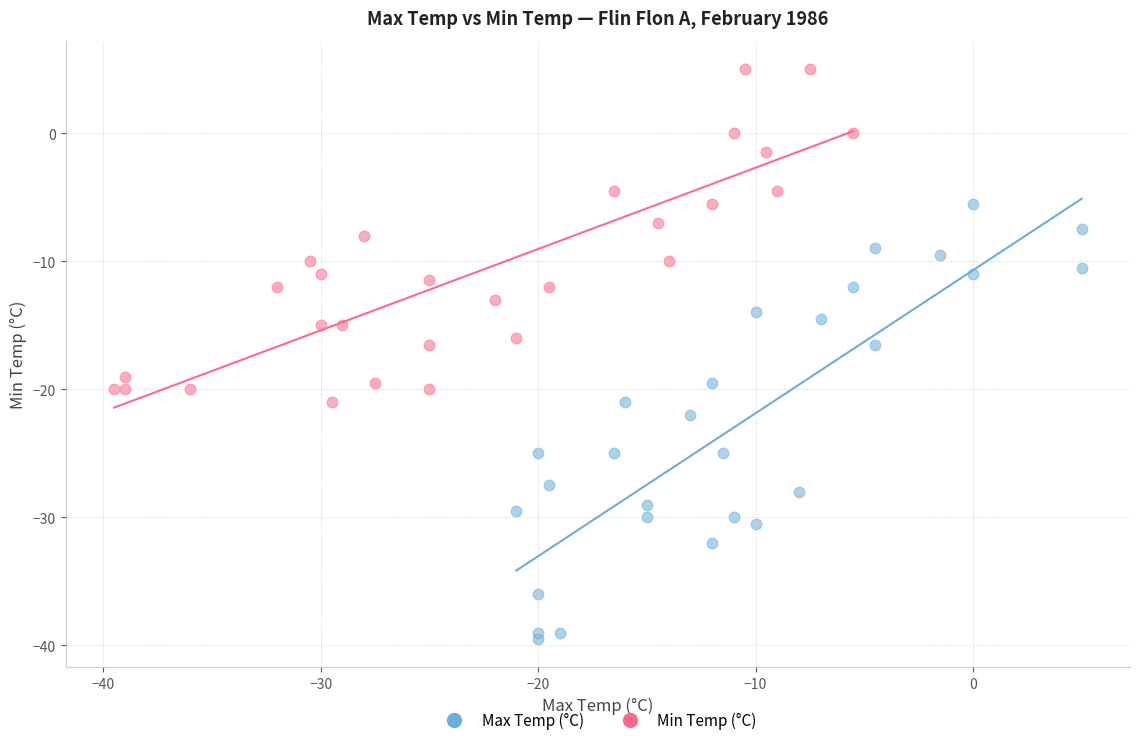

Which series contains the highest Y value?

Min Temp (°C)